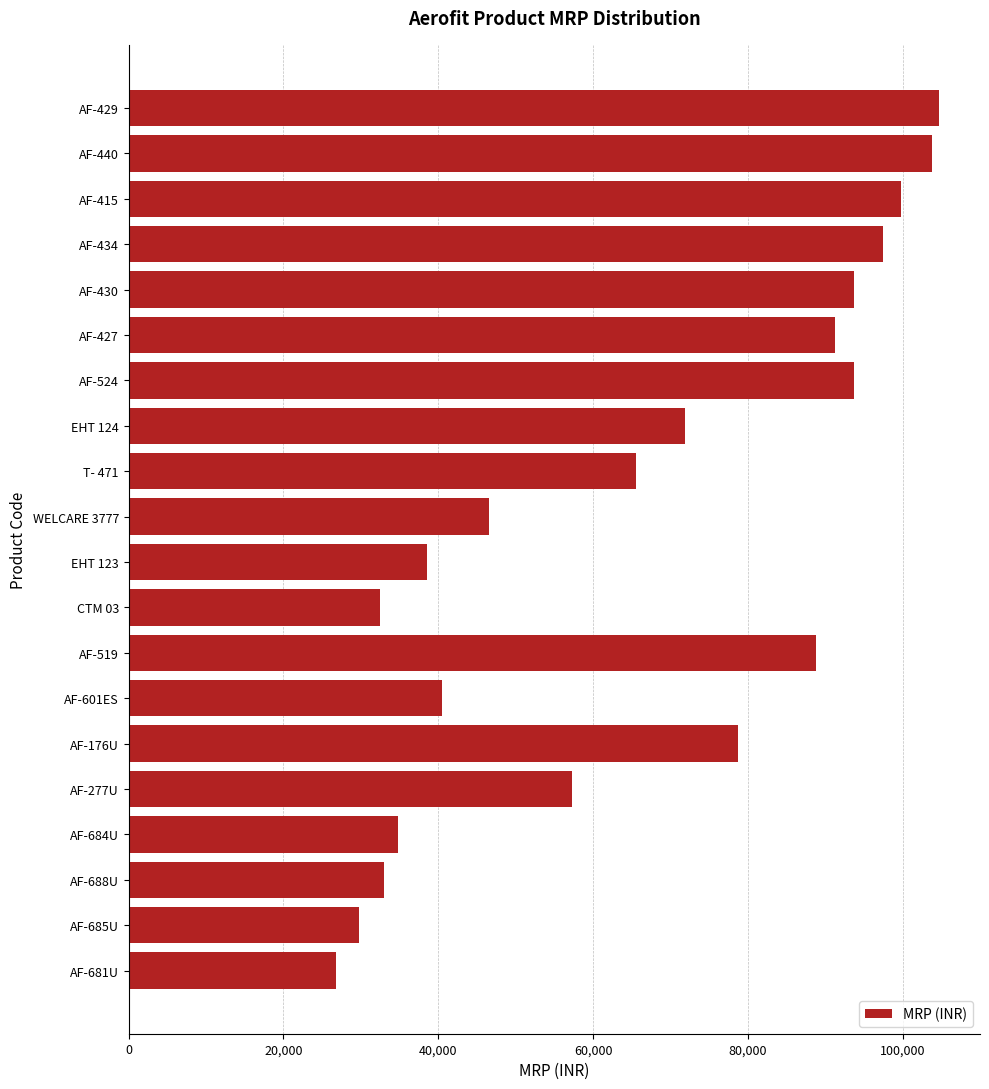

What is the value of the 7th bar from the top?

93750